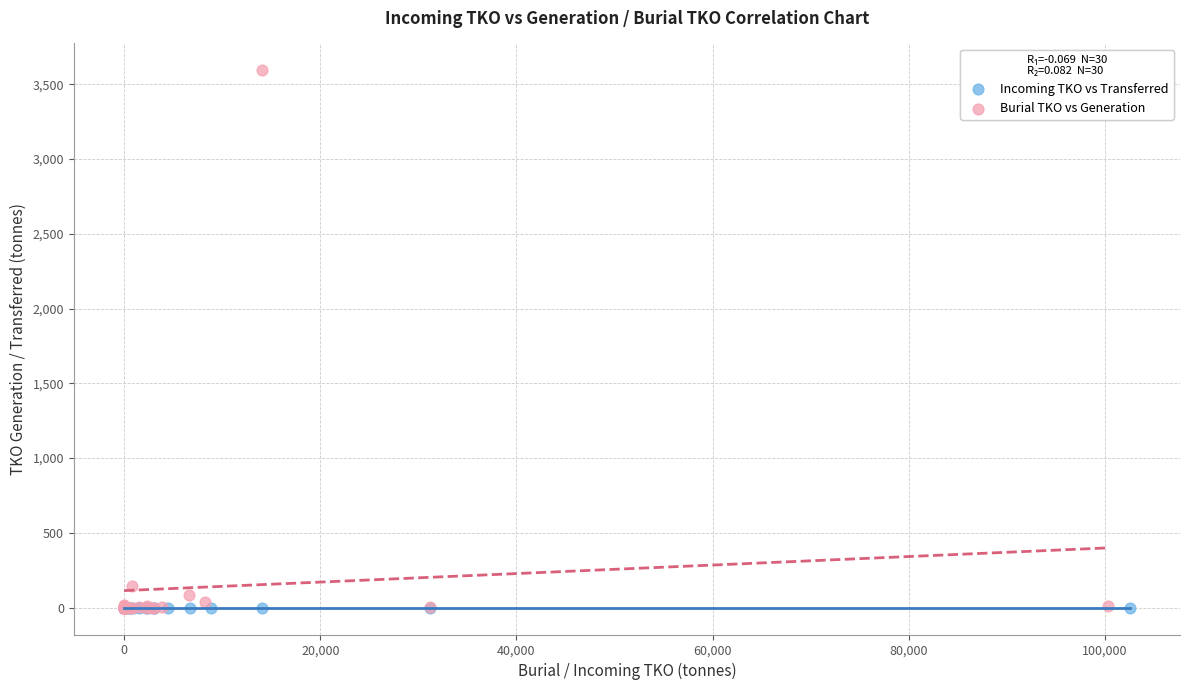

Which series has the widest spread of Y values?

Burial TKO vs Generation